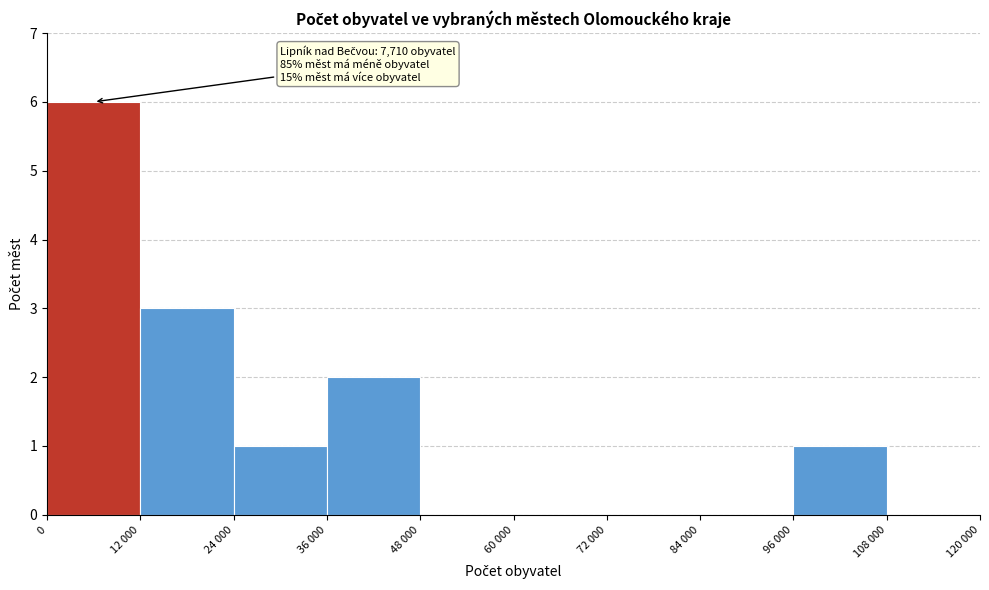

Reading left to right, extract all data points from this chart.

0=6	12 000=3	24 000=1	36 000=2	48 000=0	60 000=0	72 000=0	84 000=0	96 000=1	108 000=0